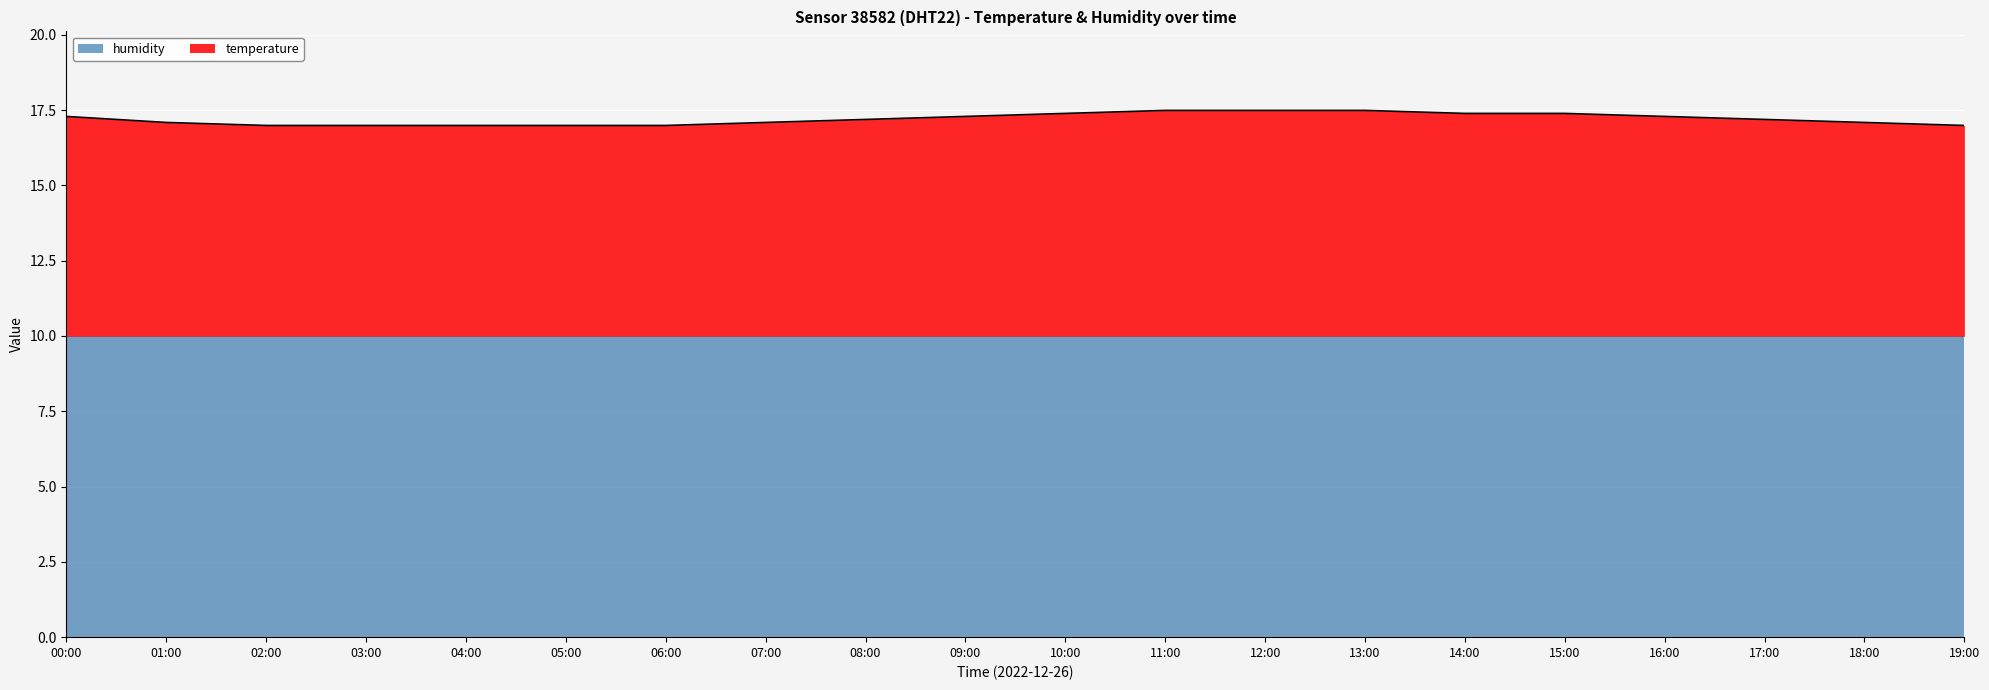

Is it true that the value at 00:00 is 17.3?

True